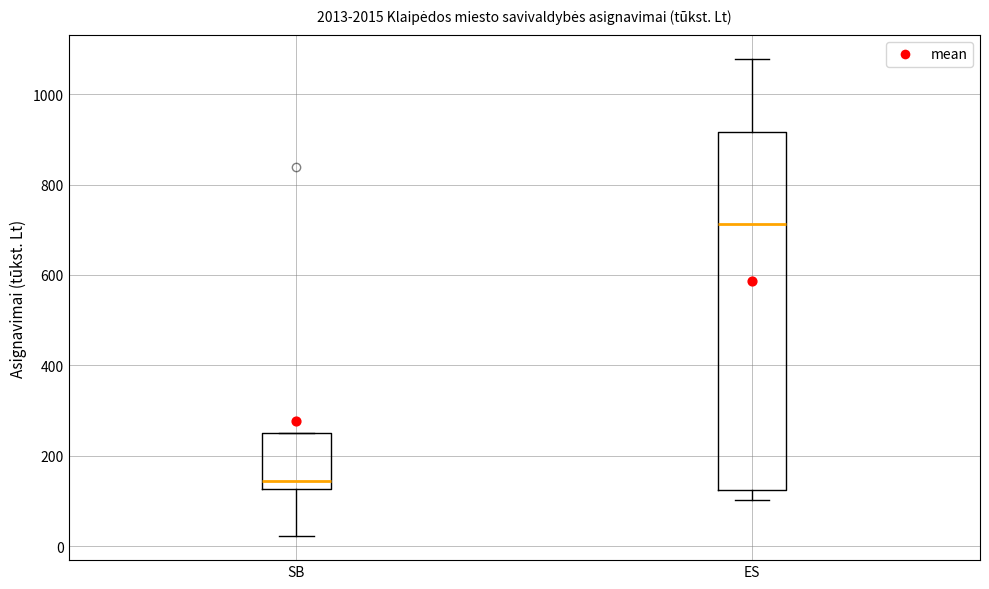

Reading left to right, read every box against the y-axis: the position of its median line, the range the box covers, and the ends of its whiskers. The values are not printed on the chart, so give them approximately, as read against the axis.

SB: median 140, box 120 to 240, whiskers 20 to 240
ES: median 720, box 120 to 920, whiskers 100 to 1080